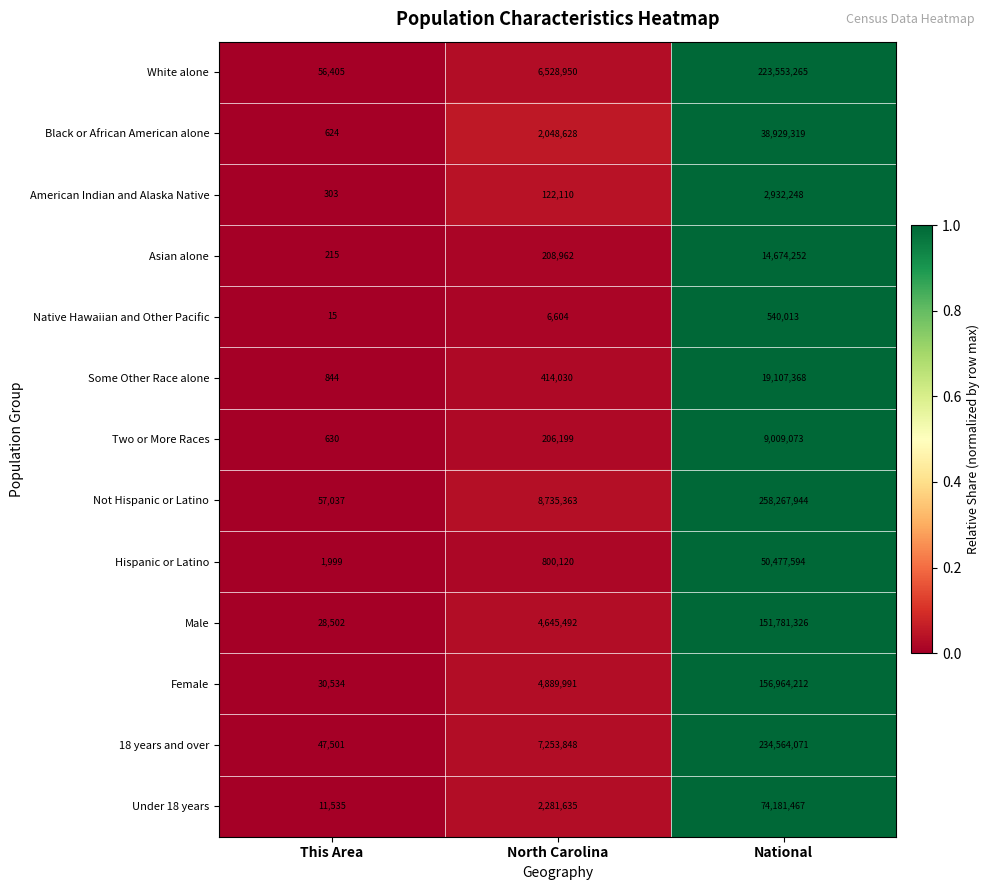

At which category does the chart reach its peak across all series?

National